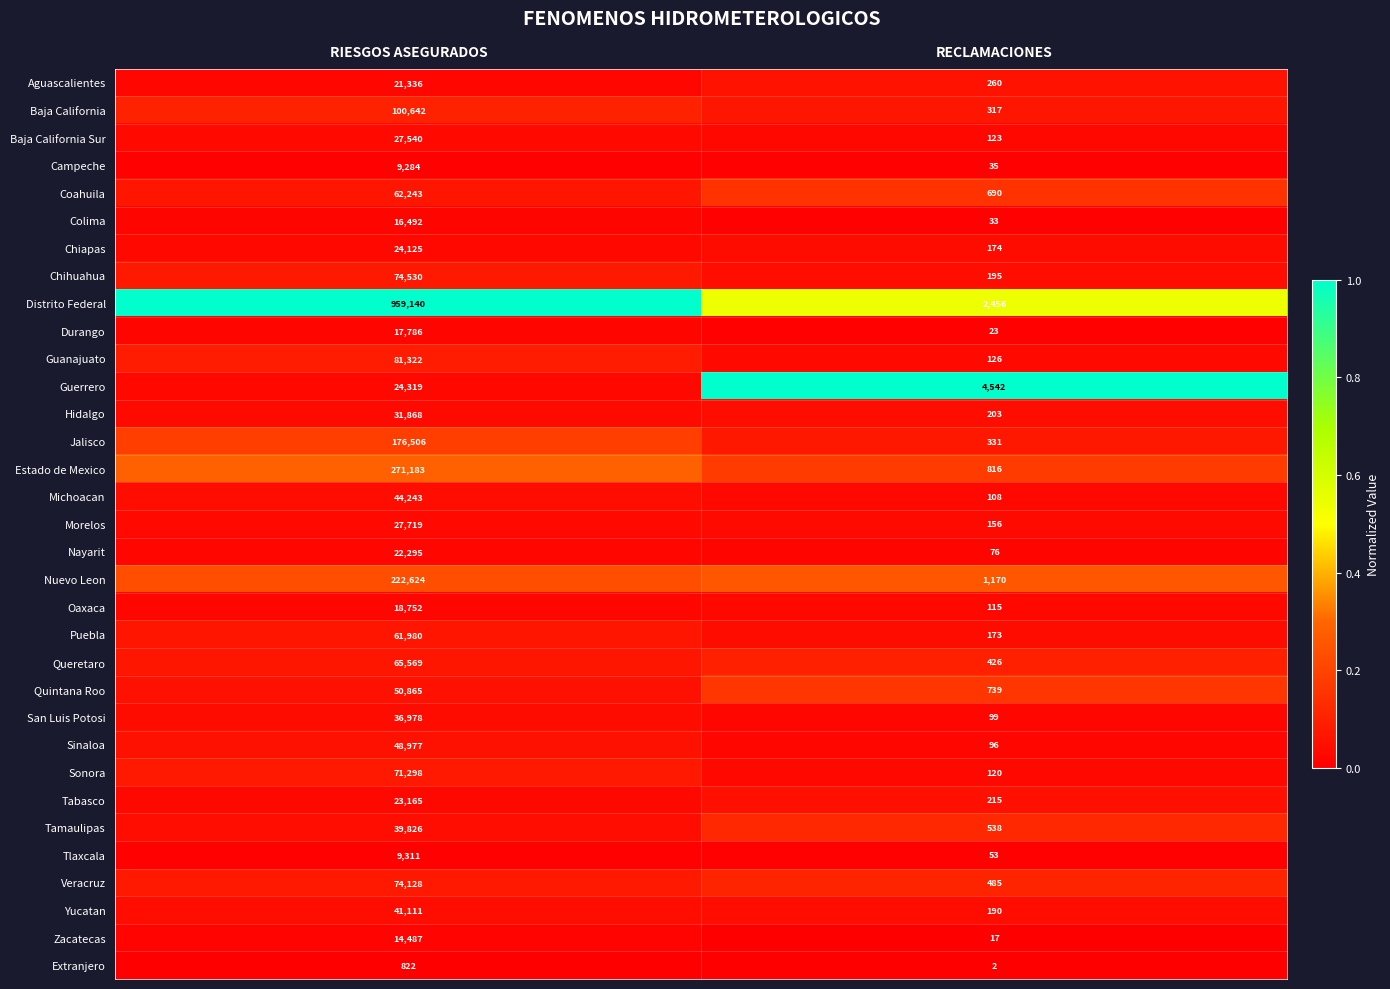

At which label is Baja California Sur closest to 13831?

RECLAMACIONES